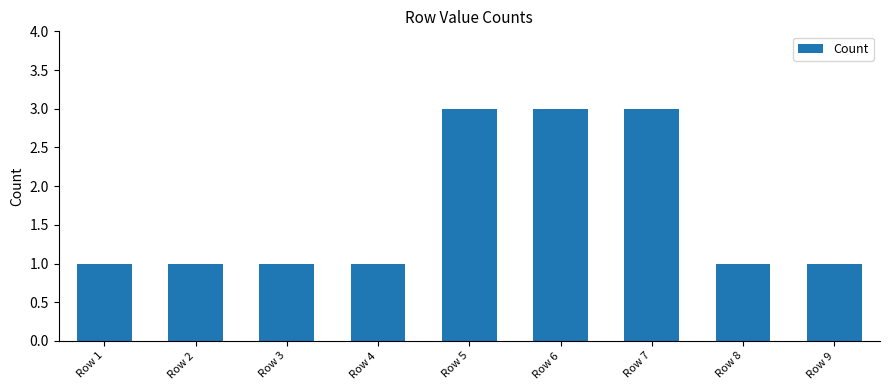

The value at Row 4 is 2. True or false?

False